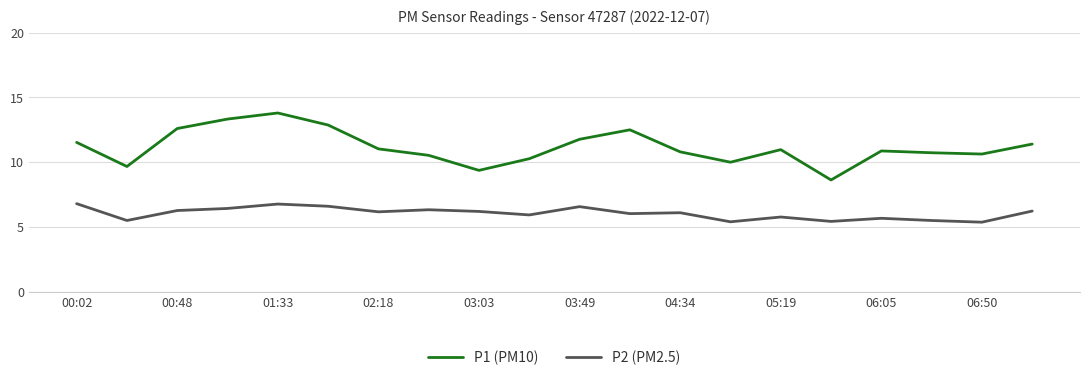

Which series has the largest total across all categories?

P1 (PM10)